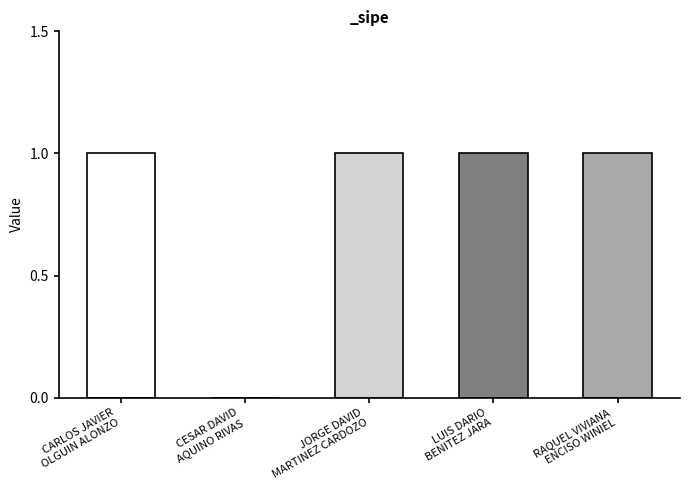

What is the sum of all values?

4